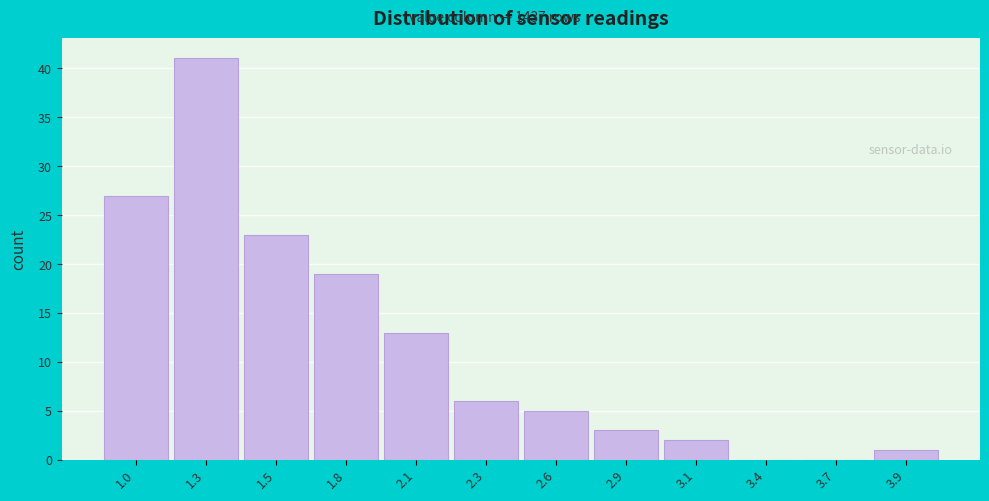

Reading right to left, extract all data points from this chart.

3.9=1	3.7=0	3.4=0	3.1=2	2.9=3	2.6=5	2.3=6	2.1=13	1.8=19	1.5=23	1.3=41	1.0=27